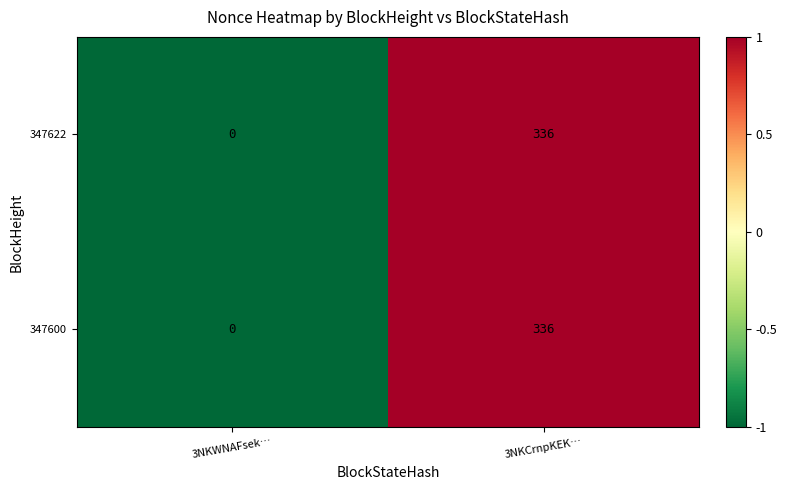

The 347622 series shows 86 at 3NKCrnpKEK…. True or false?

False